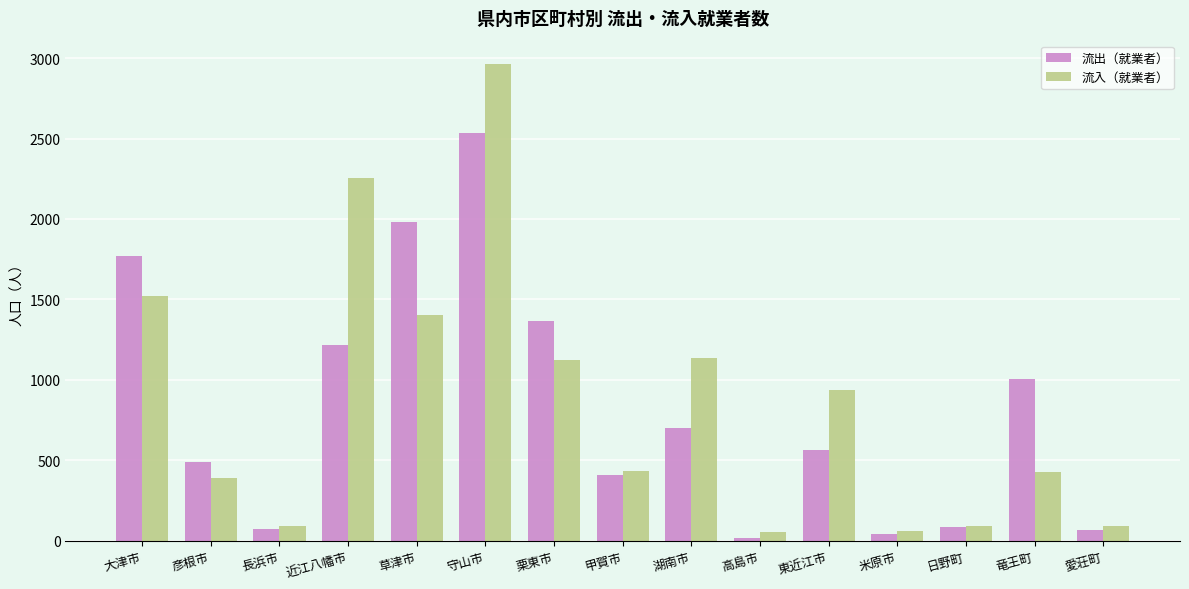

At which label is 流入（就業者） closest to 1508?

大津市